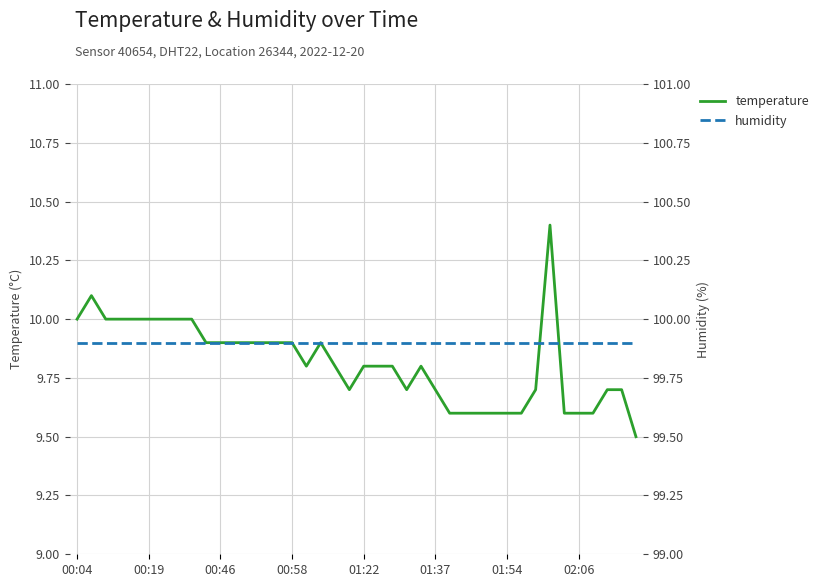

Is it true that temperature equals 4.8 at 01:54?

False